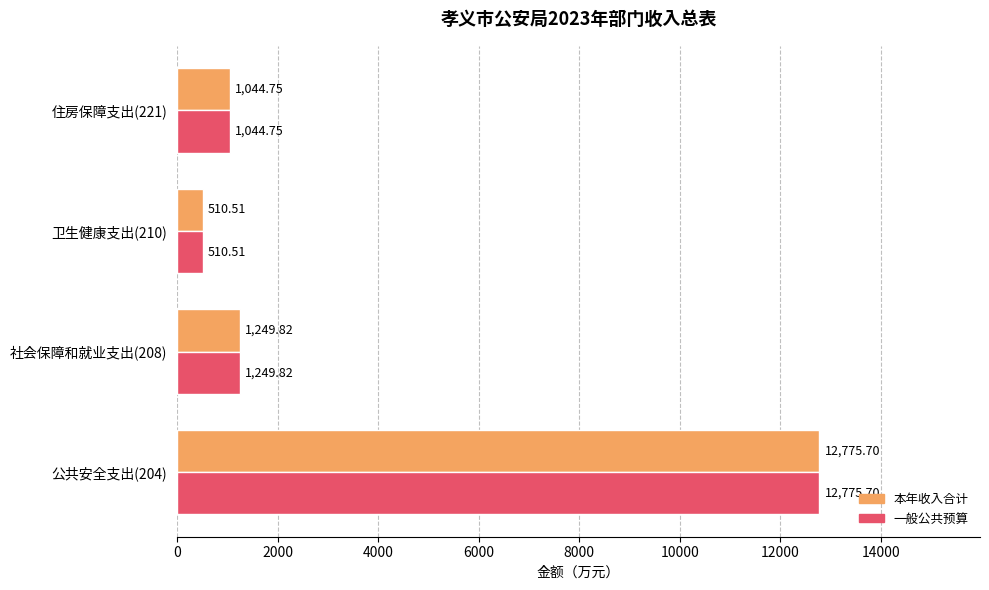

What is the total value across all series at 公共安全支出(204)?

25551.4